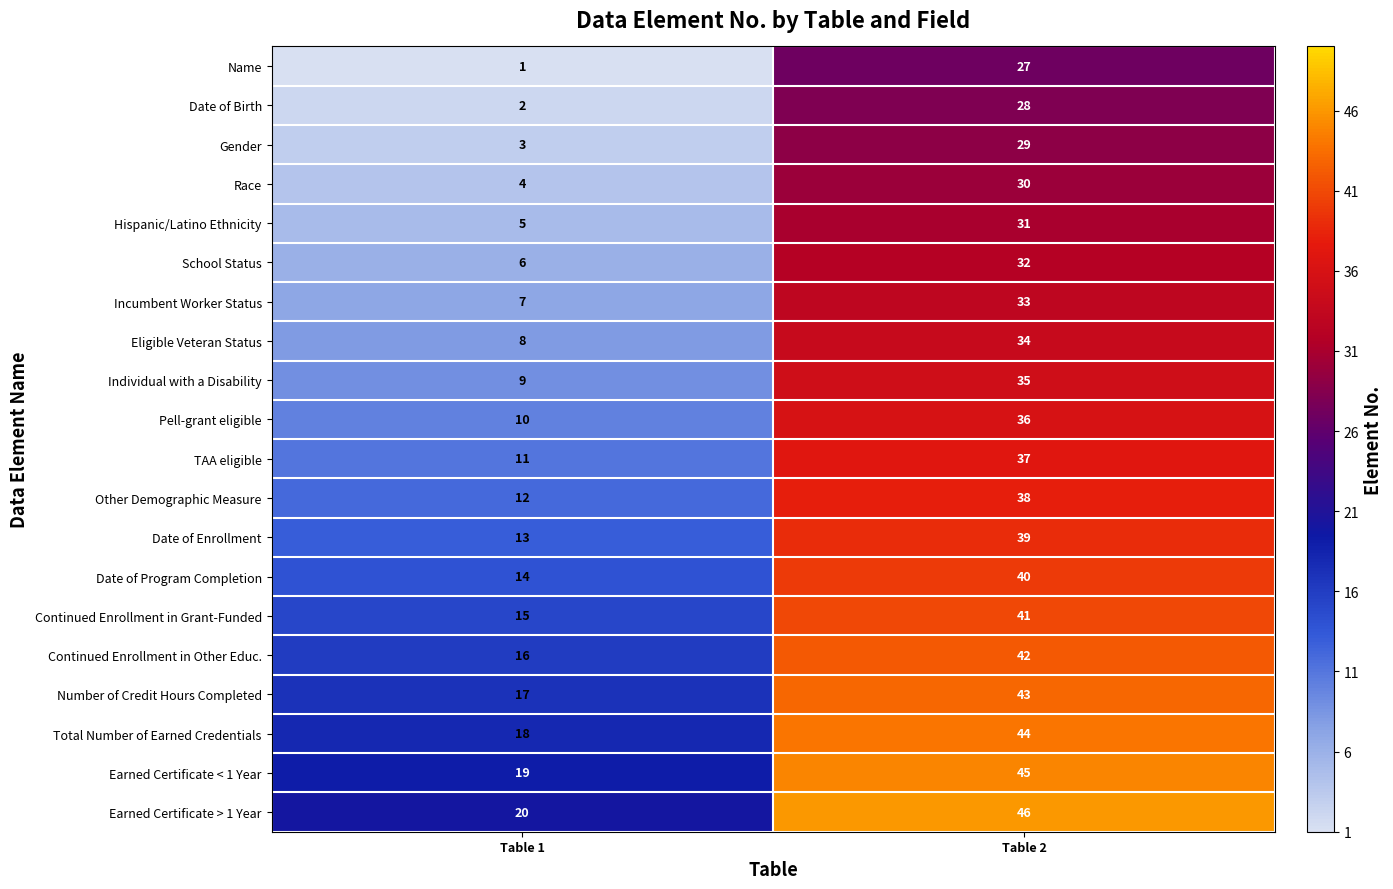

What is the spread (max minus min) of values at Table 1?

19